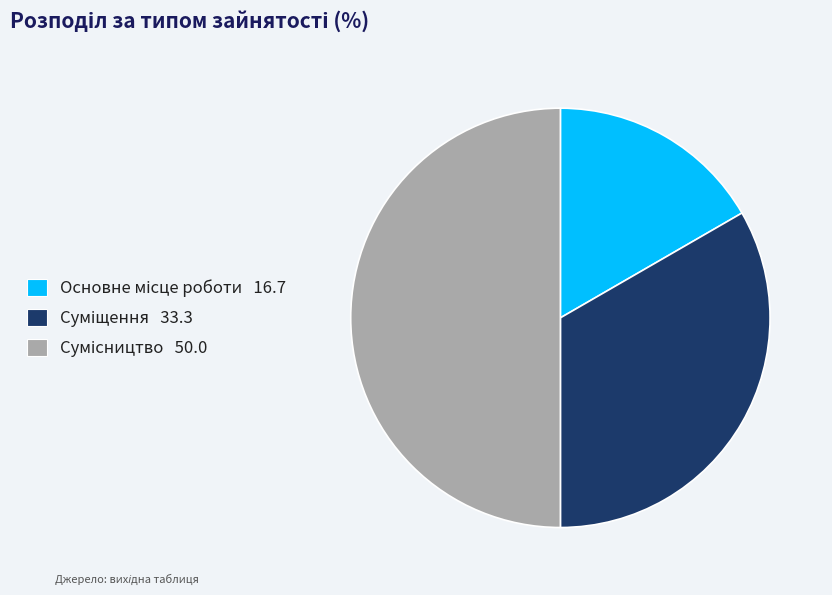

What is the change in value from Суміщення to Сумісництво?

+1